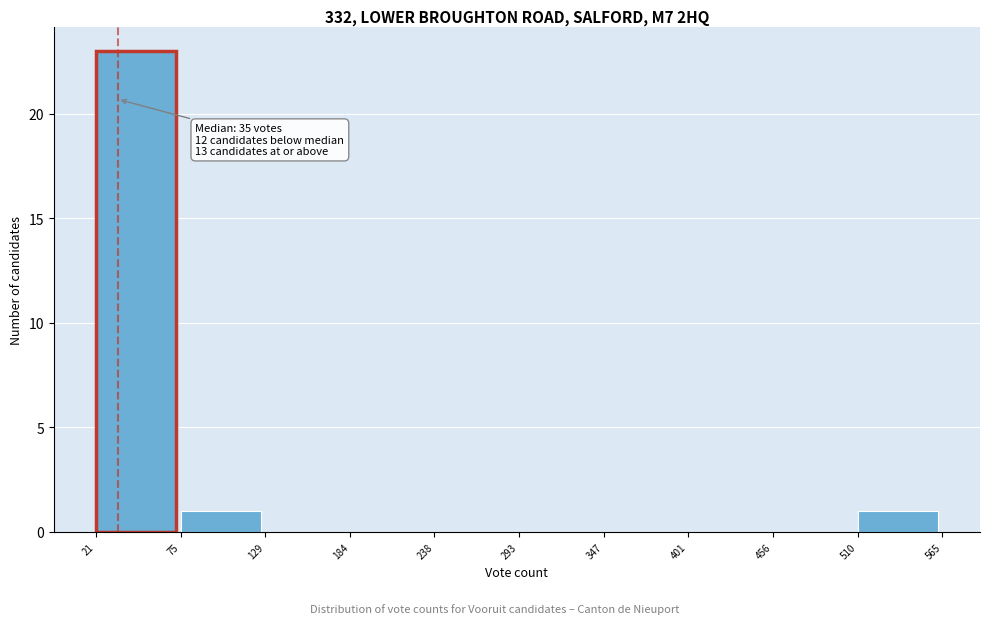

Which range on the x-axis has the tallest bar?

21 to 75